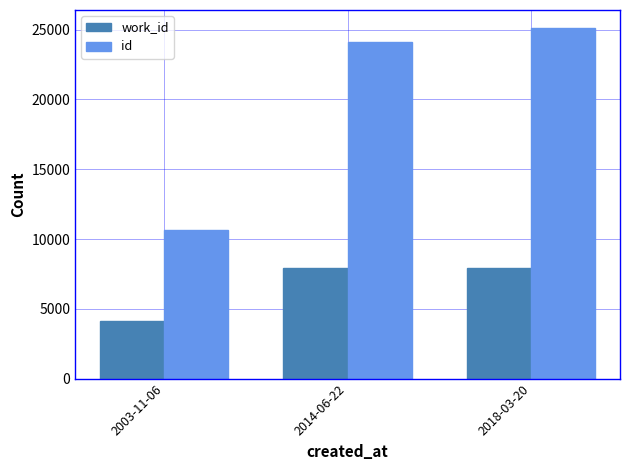

How many groups of bars are there?

3